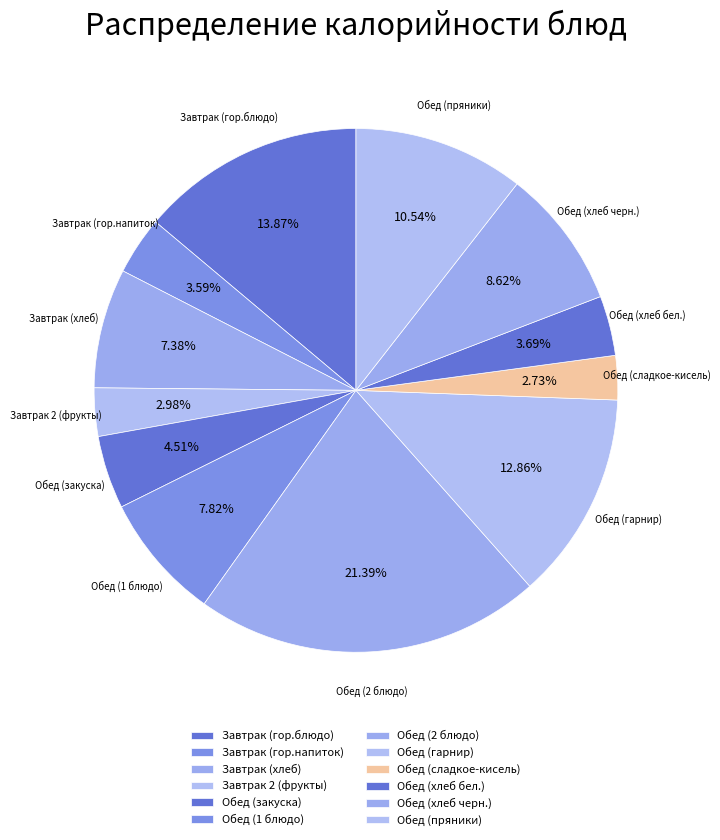

The Обед (гарнир) slice represents 13% of the pie. True or false?

True